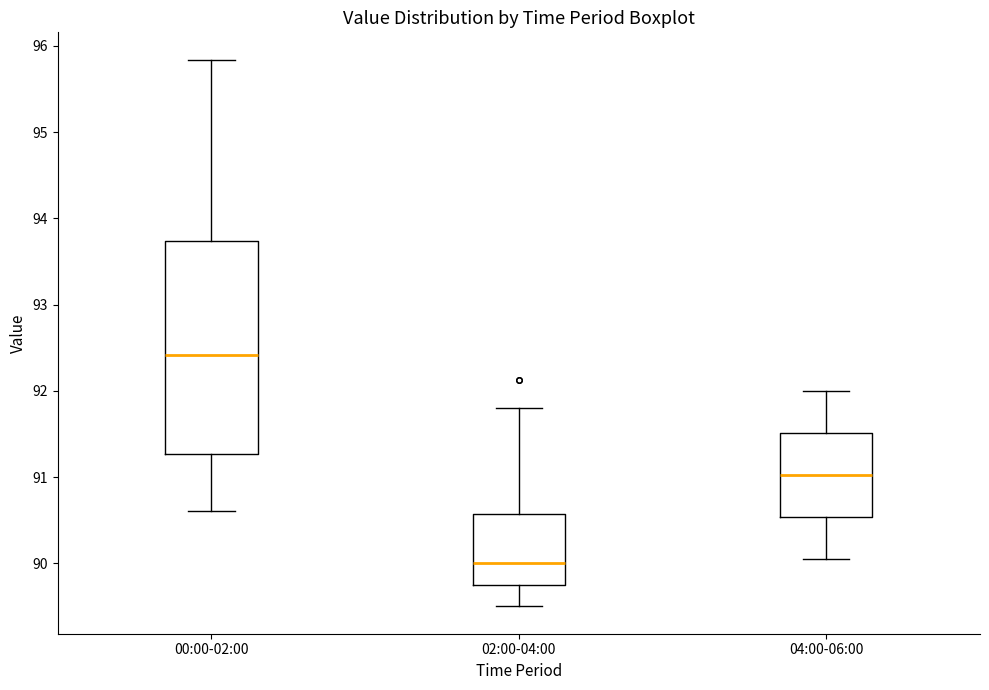

Reading left to right, read every box against the y-axis: the position of its median line, the range the box covers, and the ends of its whiskers. The values are not printed on the chart, so give them approximately, as read against the axis.

00:00-02:00: median 92.4, box 91.3 to 93.7, whiskers 90.6 to 95.8
02:00-04:00: median 90.0, box 89.8 to 90.6, whiskers 89.5 to 91.8
04:00-06:00: median 91.0, box 90.5 to 91.5, whiskers 90.1 to 92.0